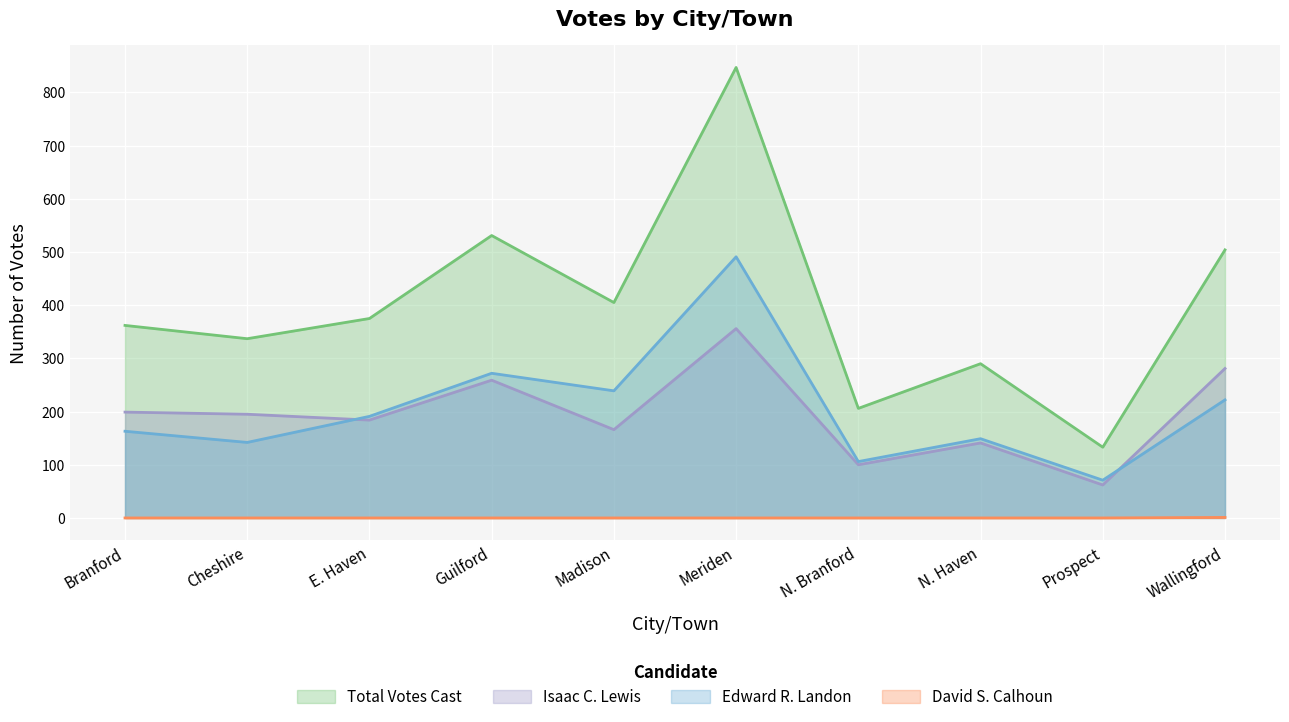

Between N. Haven and Madison, which is larger?

Madison